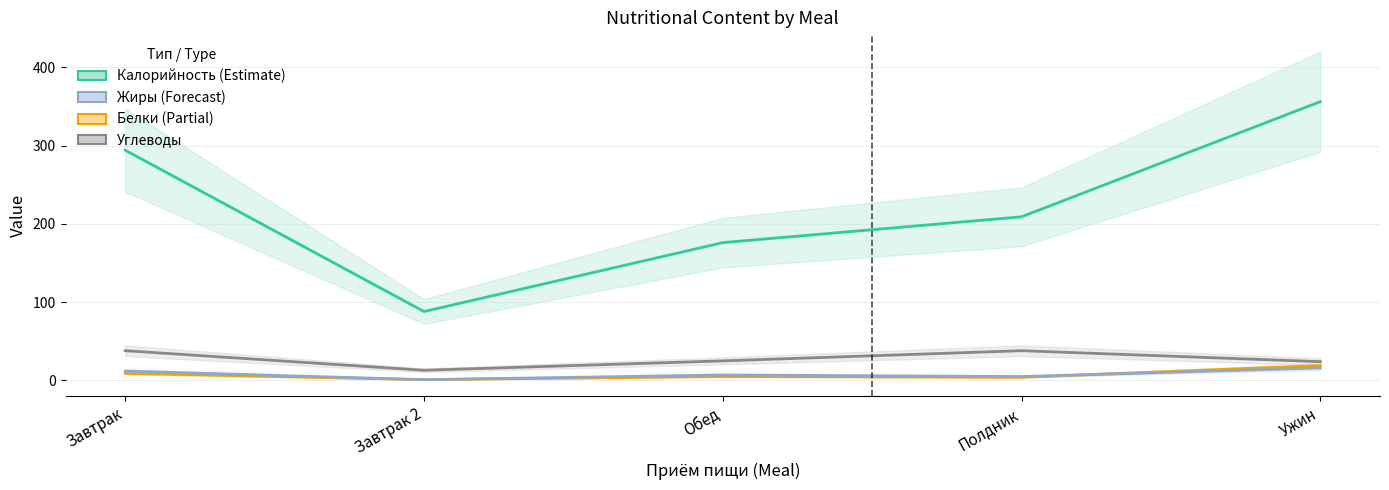

What position from the left is Обед?

3